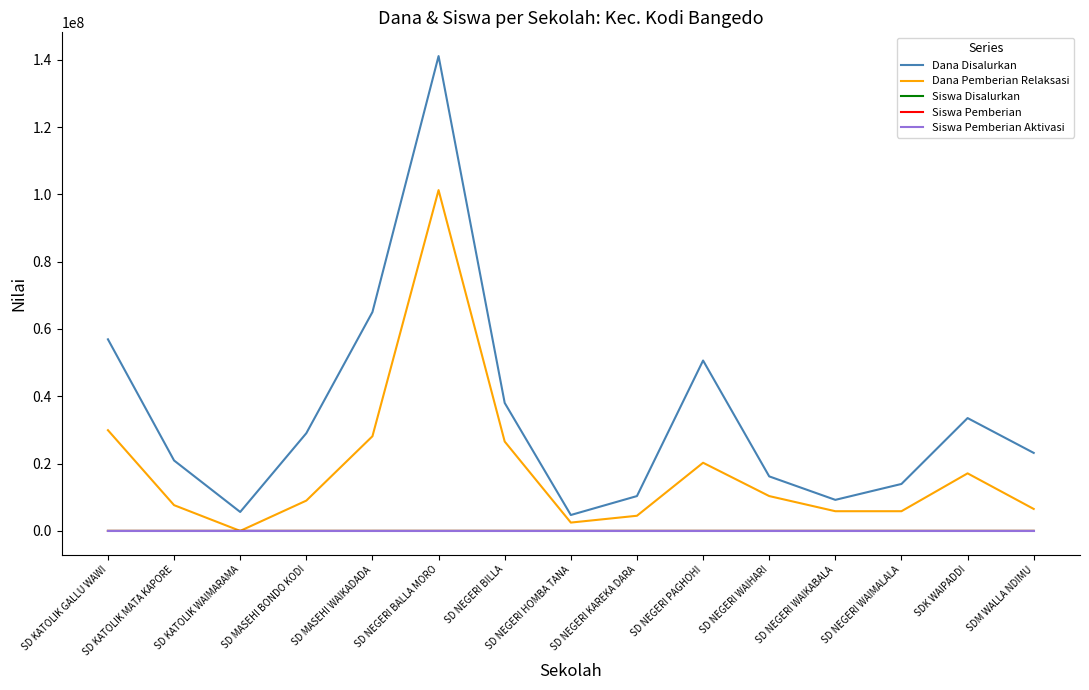

What are all the series names shown in the legend?

Dana Disalurkan, Dana Pemberian Relaksasi, Siswa Disalurkan, Siswa Pemberian, Siswa Pemberian Aktivasi